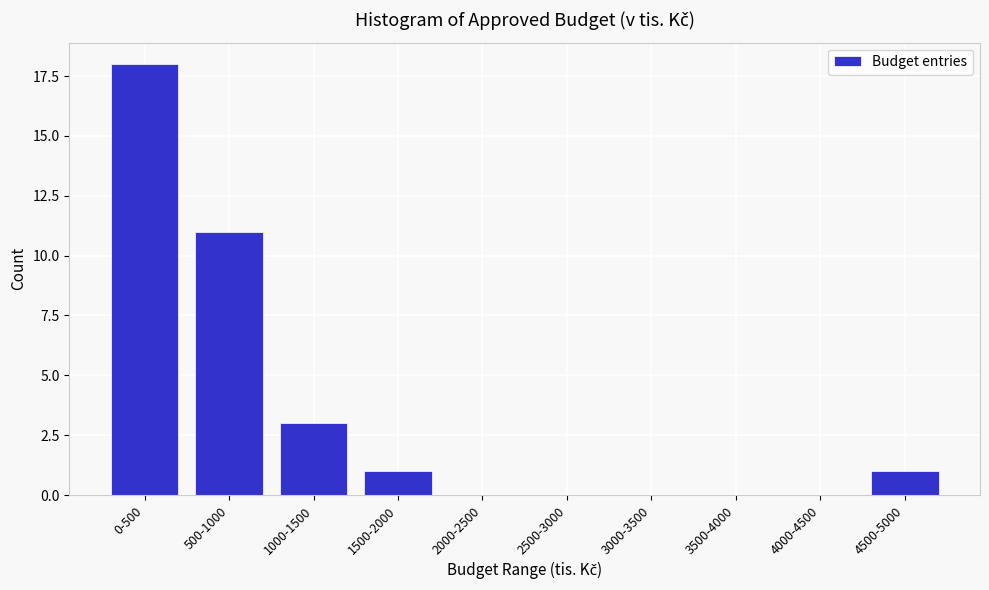

Reading right to left, transcribe all the data shown in this chart.

4500-5000=1	4000-4500=0	3500-4000=0	3000-3500=0	2500-3000=0	2000-2500=0	1500-2000=1	1000-1500=3	500-1000=11	0-500=18